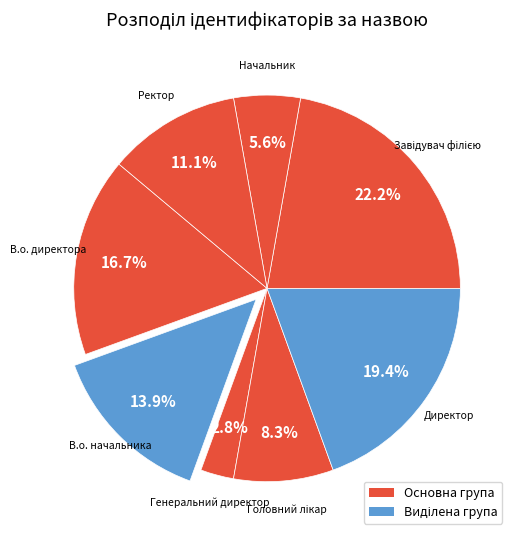

How many segments does this pie chart have?

8